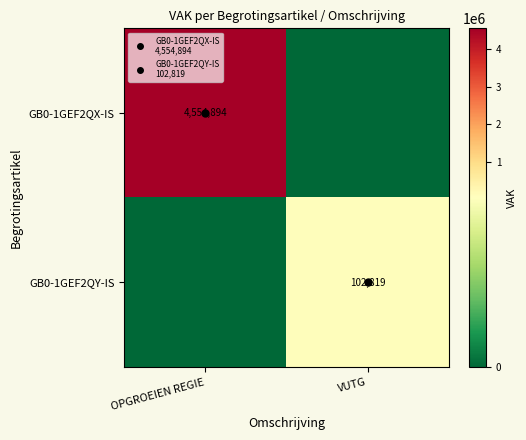

What is the highest value of the GB0-1GEF2QY-IS series?

102819